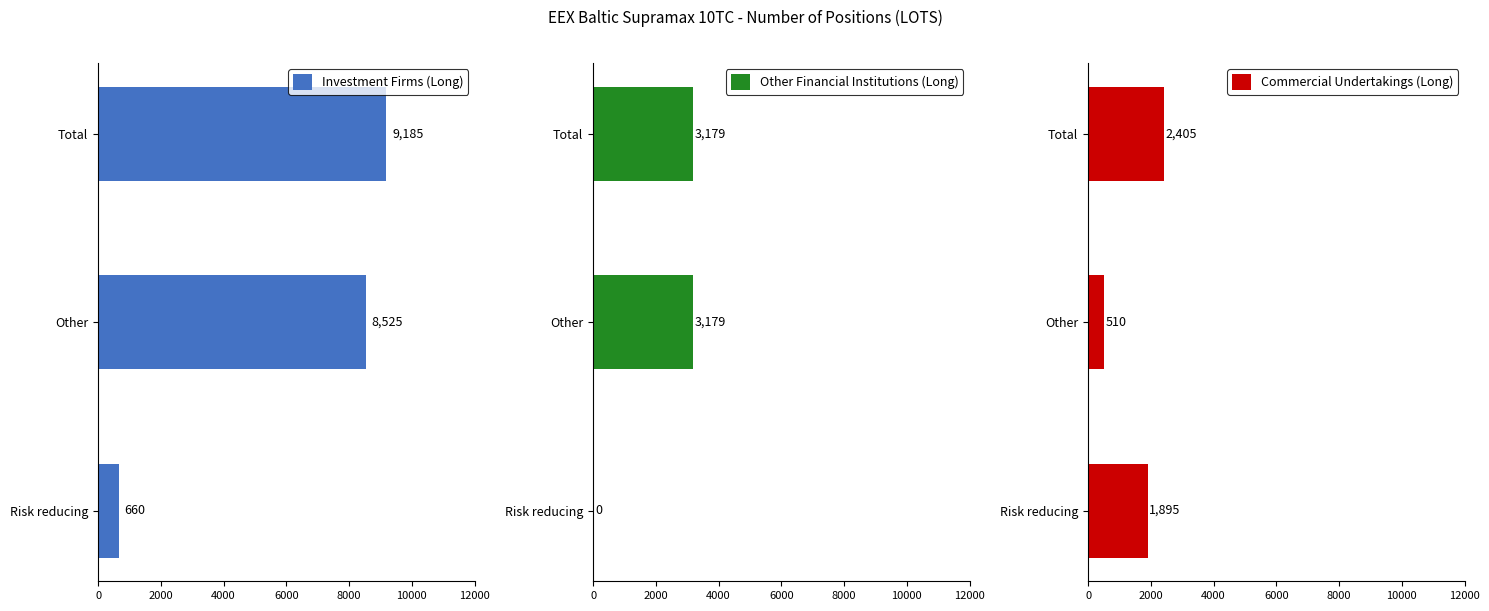

What value does the Investment Firms (Long) series have at Risk reducing?

660.0